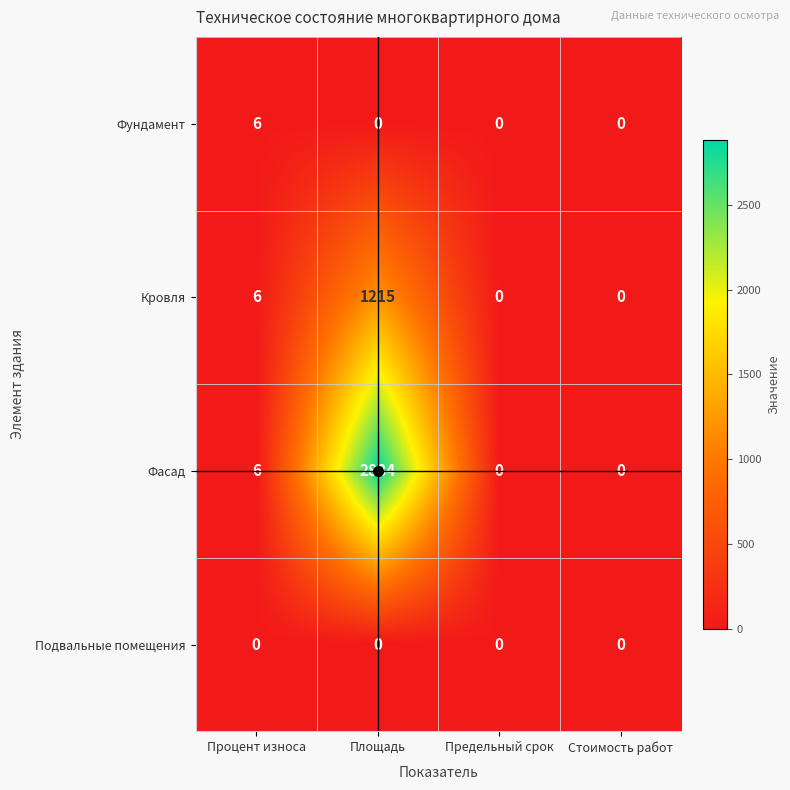

At which category is the sum across all series the highest?

Площадь